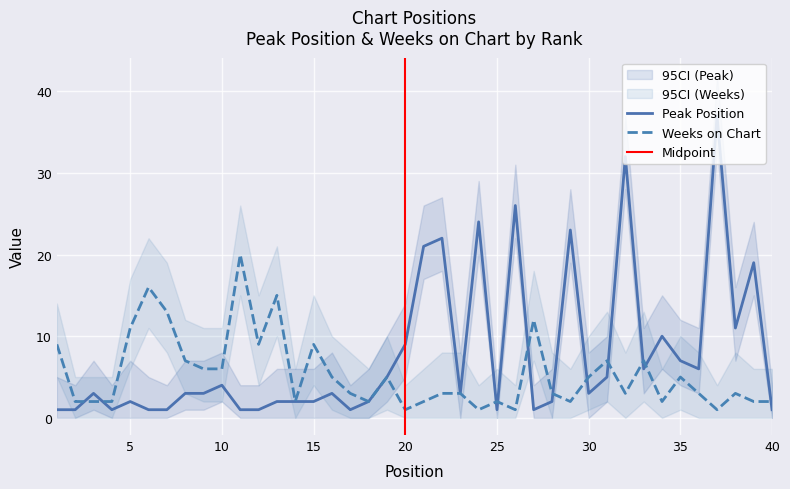

Reading right to left, transcribe all the data shown in this chart.

Peak Position: 40=1	39=19	38=11	37=37	36=6	35=7	34=10	33=6	32=32	31=5	30=3	29=23	28=2	27=1	26=26	25=1	24=24	23=3	22=22	21=21	20=9	19=5	18=2	17=1	16=3	15=2	14=2	13=2	12=1	11=1	10=4	9=3	8=3	7=1	6=1	5=2	4=1	3=3	2=1	1=1
Weeks on Chart: 40=2	39=2	38=3	37=1	36=3	35=5	34=2	33=7	32=3	31=7	30=5	29=2	28=3	27=12	26=1	25=2	24=1	23=3	22=3	21=2	20=1	19=5	18=2	17=3	16=5	15=9	14=2	13=15	12=9	11=20	10=6	9=6	8=7	7=13	6=16	5=11	4=2	3=2	2=2	1=9